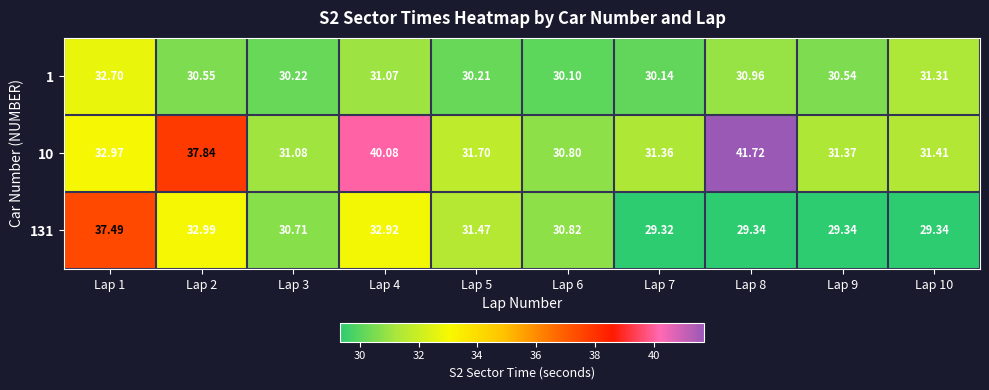

Is the value of 10 at Lap 4 greater than the value of 131 at Lap 2?

Yes